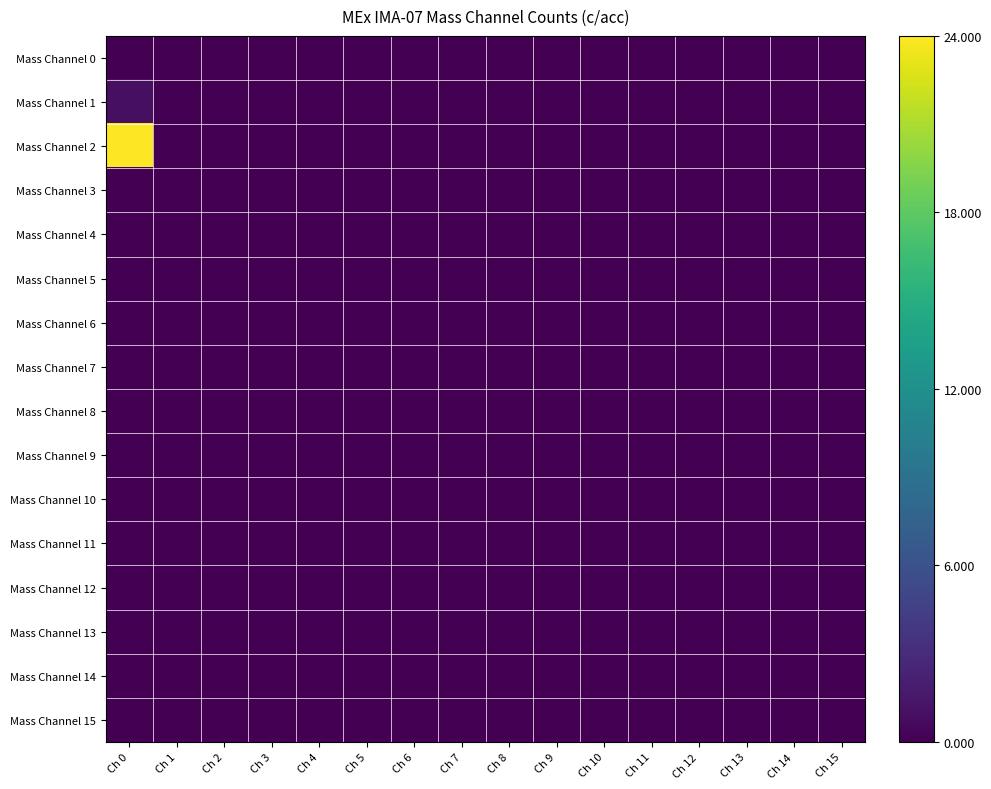

Count the number of data series in this chart.

16